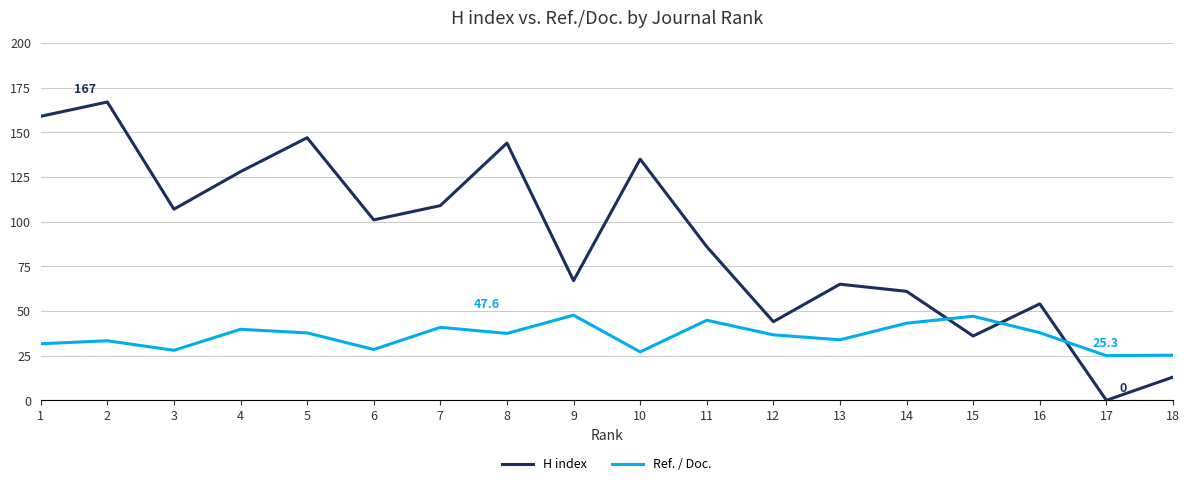

What is the minimum value for Ref. / Doc.?

25.0